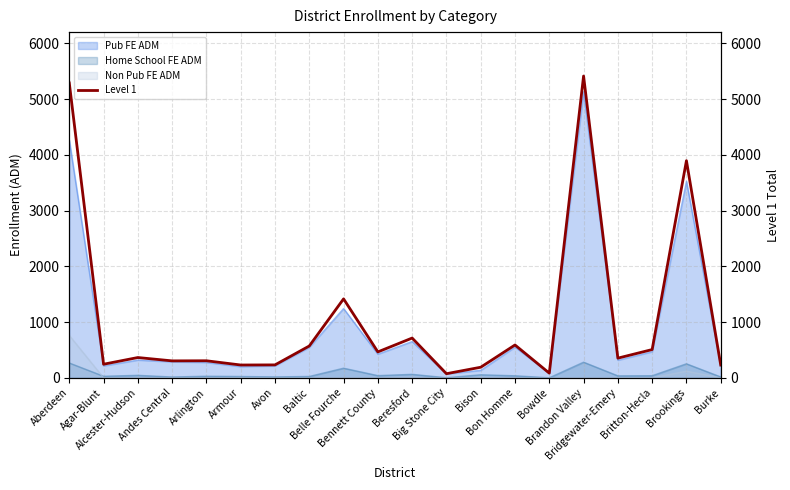

What is the difference between the values at Bennett County and Armour?

235.1